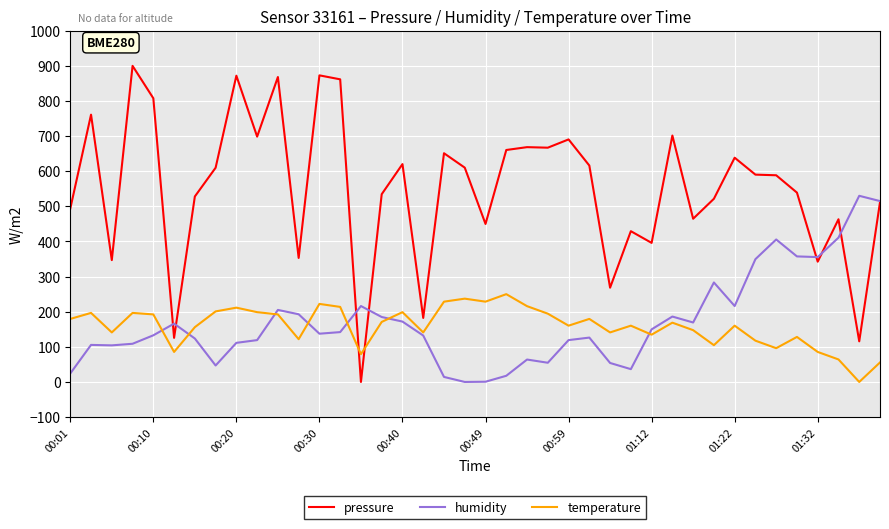

At how many categories does at least one series exceed 174?

39